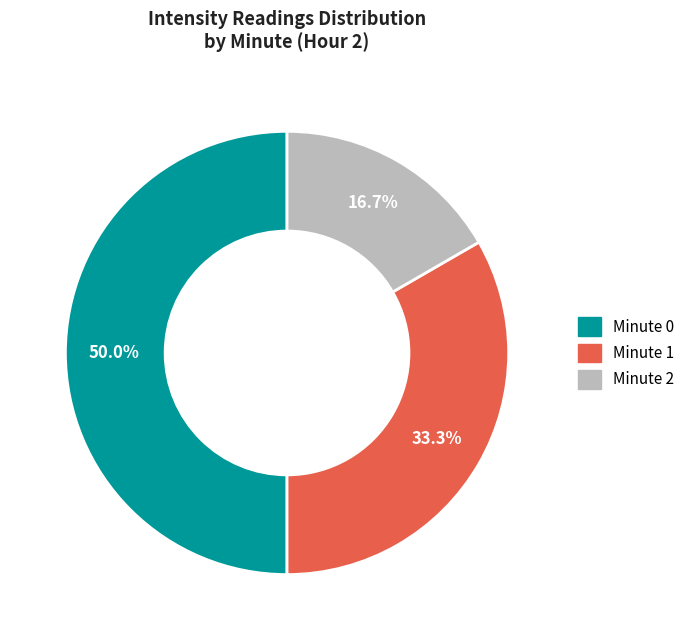

What is the ratio of the value at Minute 0 to the value at Minute 2?

3.0